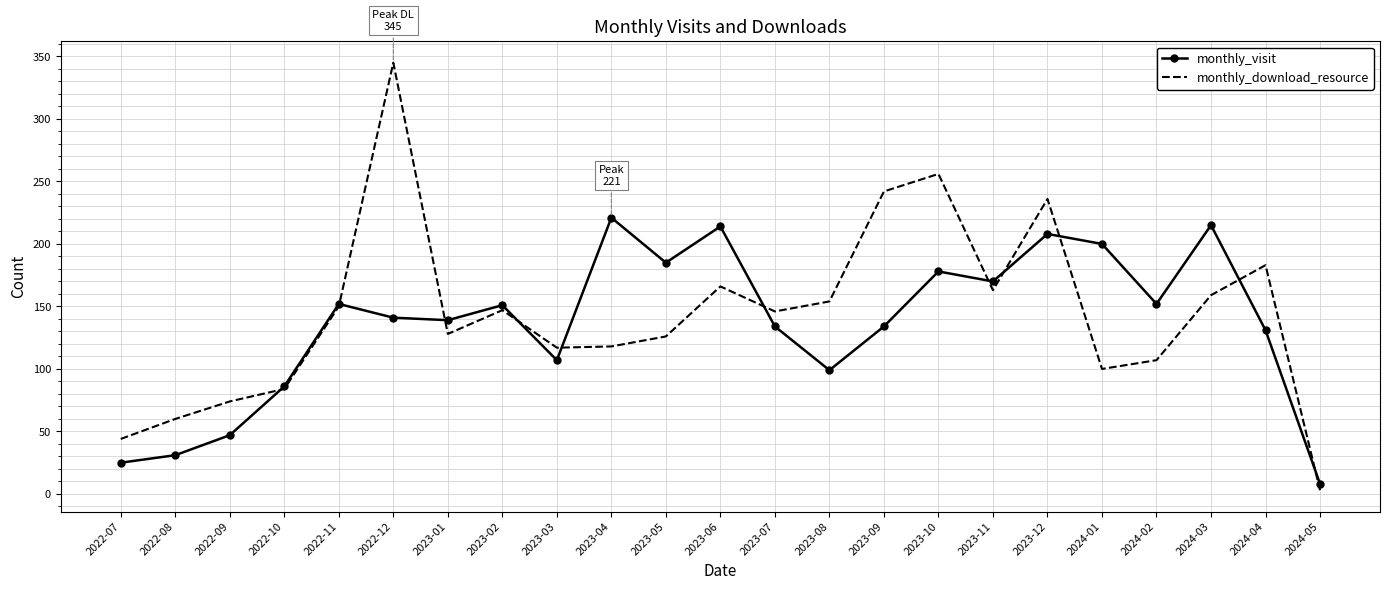

The value of monthly_visit at 2024-01 is 359. True or false?

False